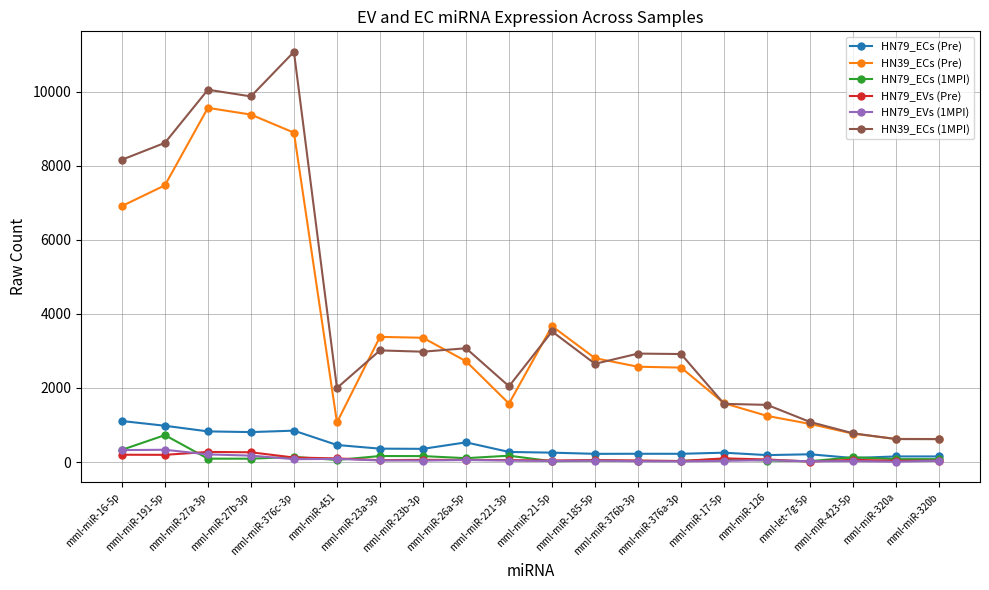

True or false: HN79_ECs (Pre) and HN39_ECs (Pre) intersect in this chart.

False